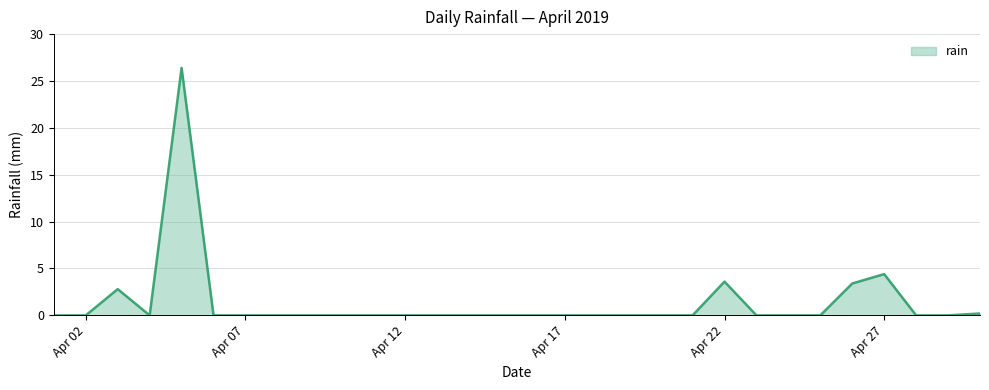

What is the greatest value displayed?

26.4